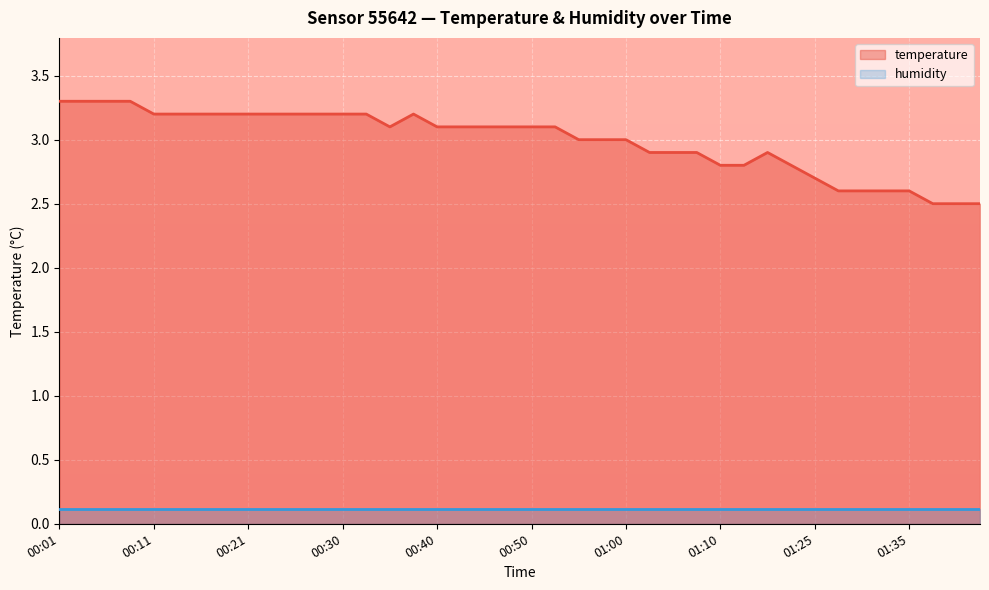

How many values exceed 3?

22